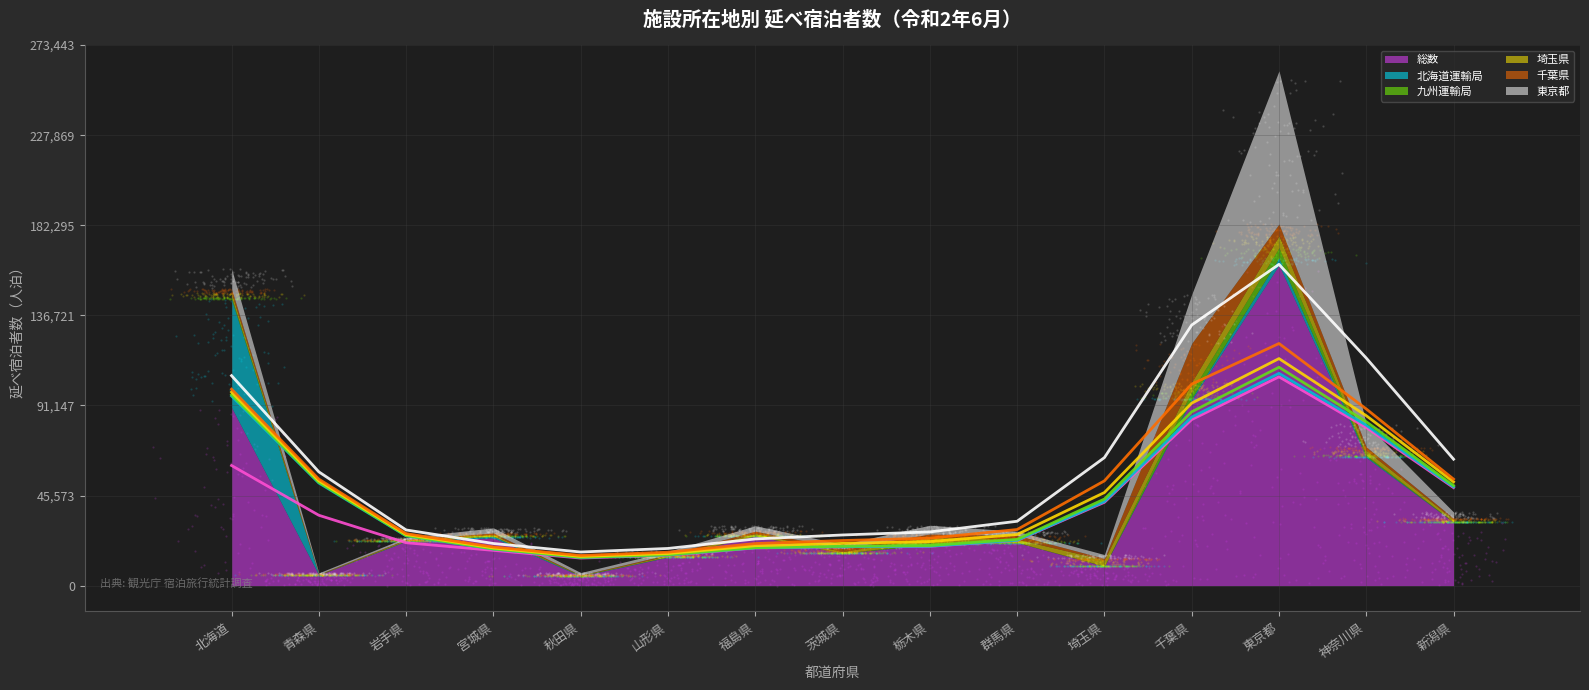

What are all the series names shown in the legend?

総数 (line), 北海道運輸局 (line), 九州運輸局 (line), 埼玉県 (line), 千葉県 (line), 東京都 (line)